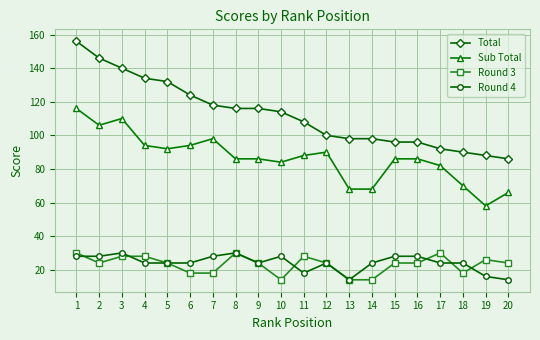

True or false: Sub Total has more than 1 interior local peaks.

True